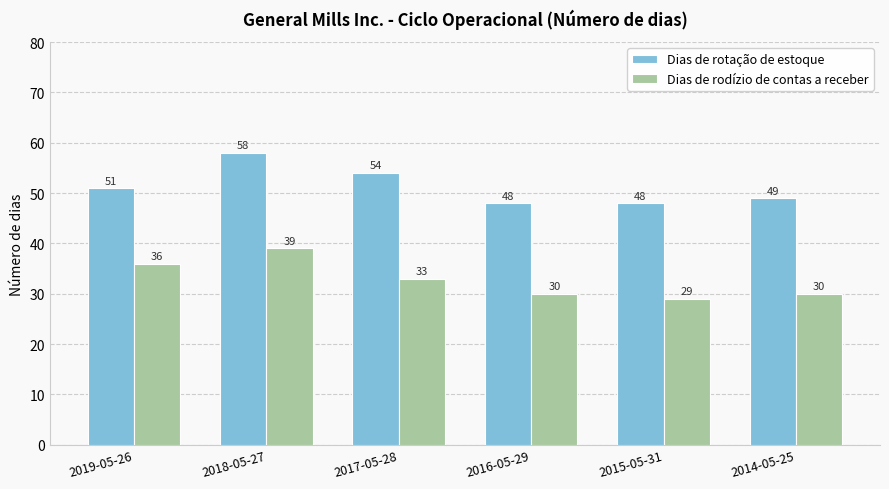

What is the smallest value displayed?

29